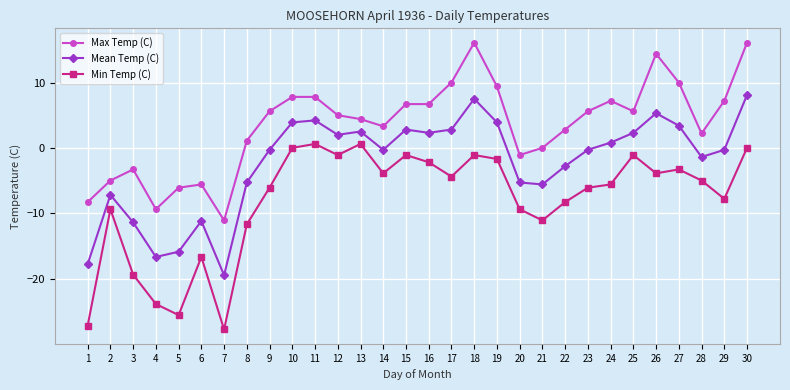

What is the sum of all Max Temp (C) values?

105.1